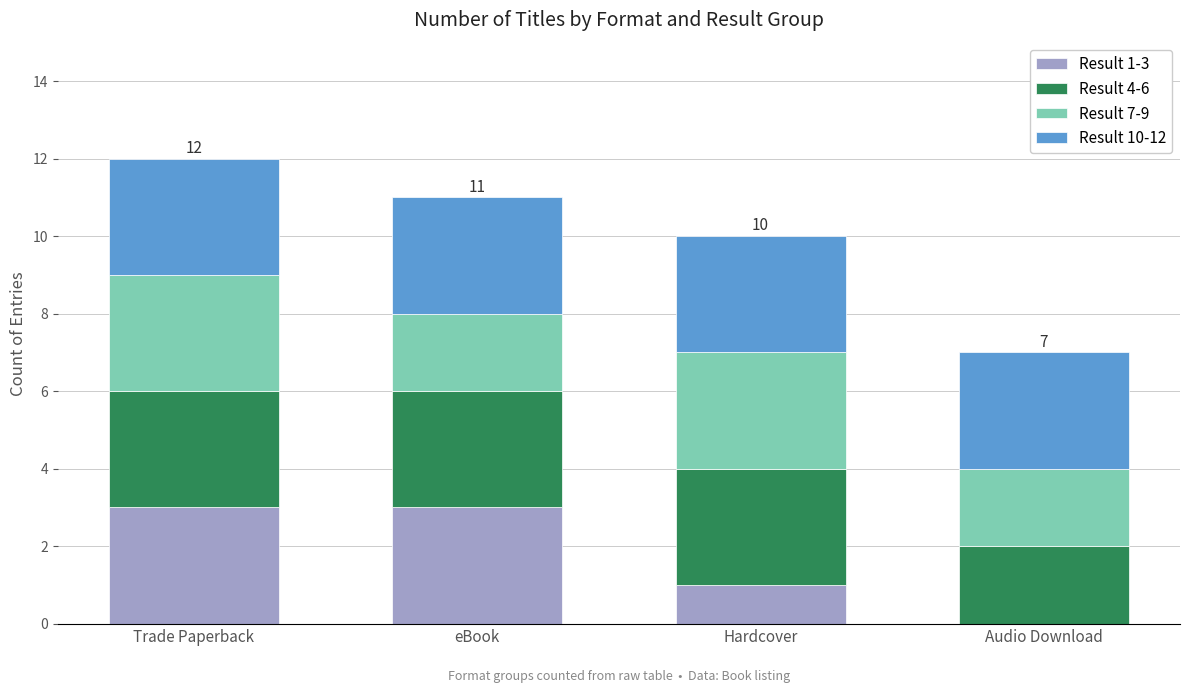

True or false: Result 1-3 has a value of 1 at eBook.

False